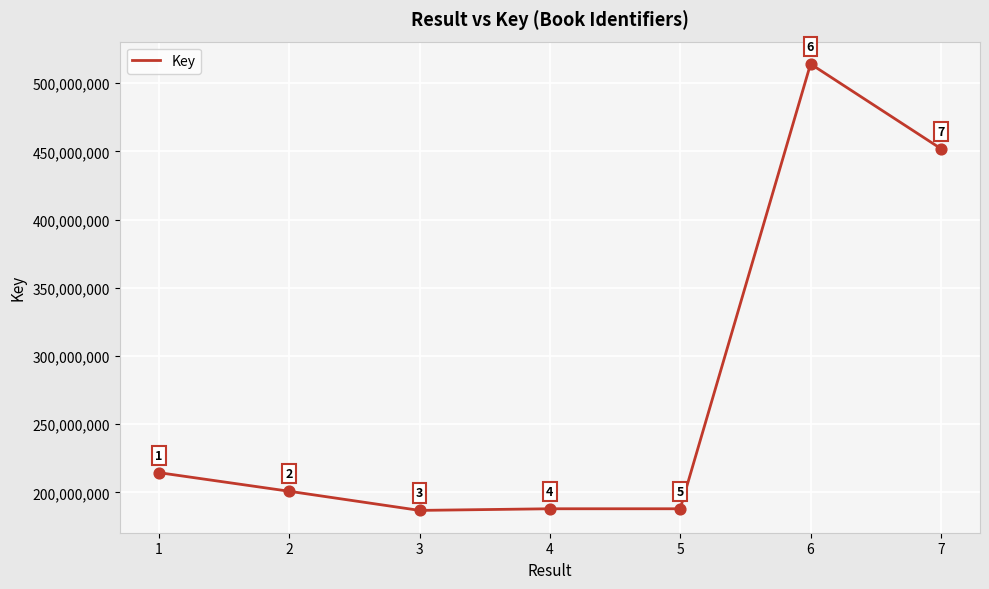

What is the change in value from 2 to 3?

-14030877